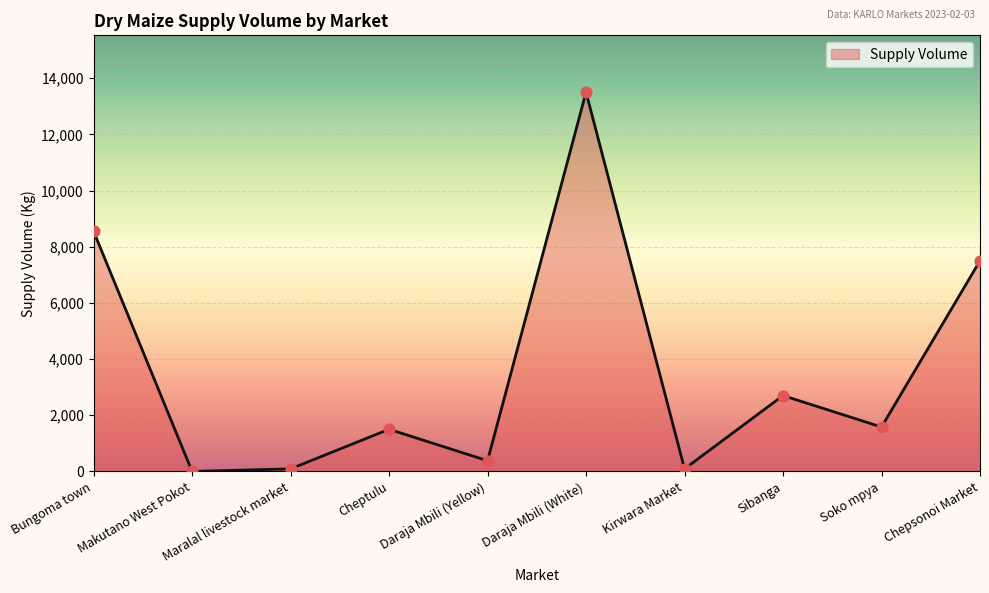

Between Makutano West Pokot and Sibanga, which is larger?

Sibanga